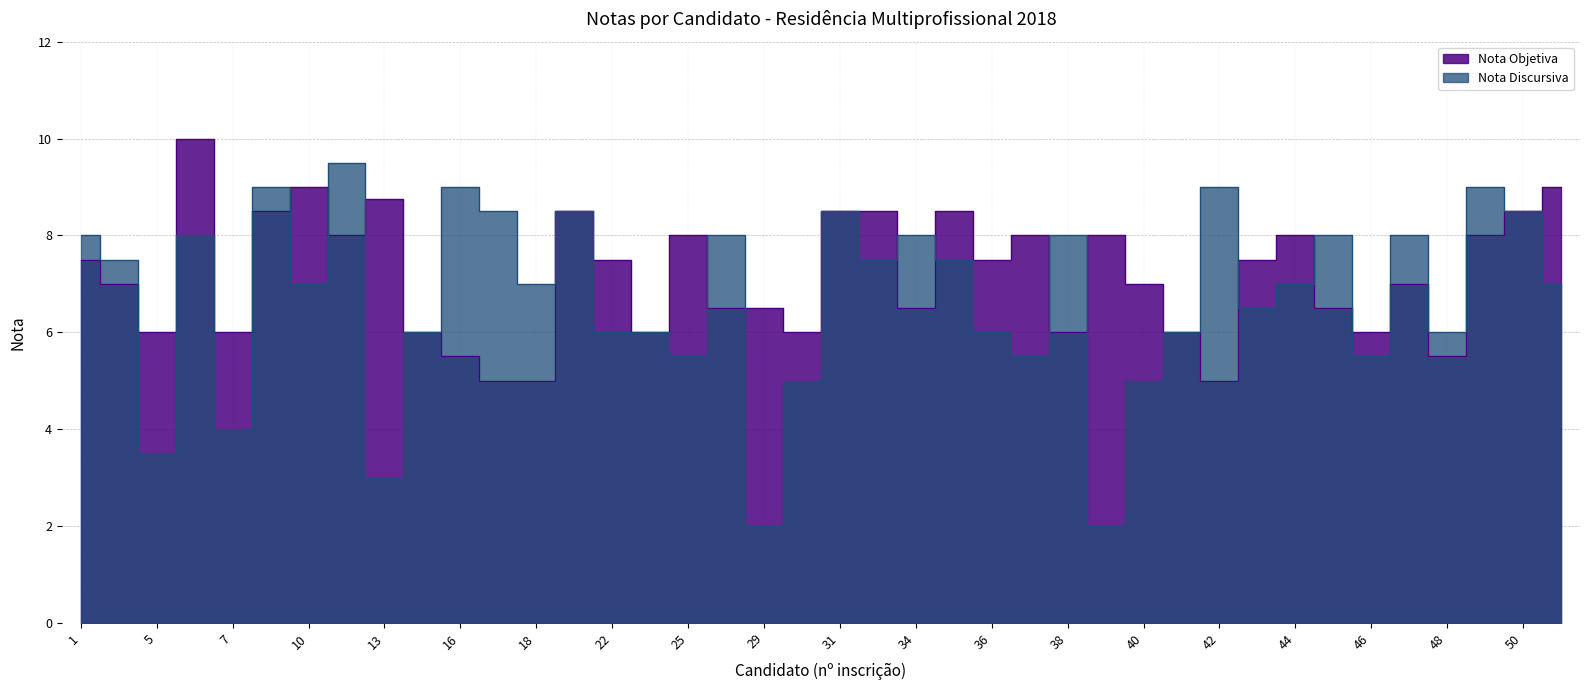

List the labels in order of Nota Objetiva value, smallest first.

17, 18, 42, 16, 48, 5, 7, 15, 24, 30, 38, 41, 46, 26, 29, 34, 45, 4, 40, 47, 1, 22, 36, 43, 11, 25, 37, 39, 44, 49, 8, 19, 31, 33, 35, 50, 13, 10, 51, 6